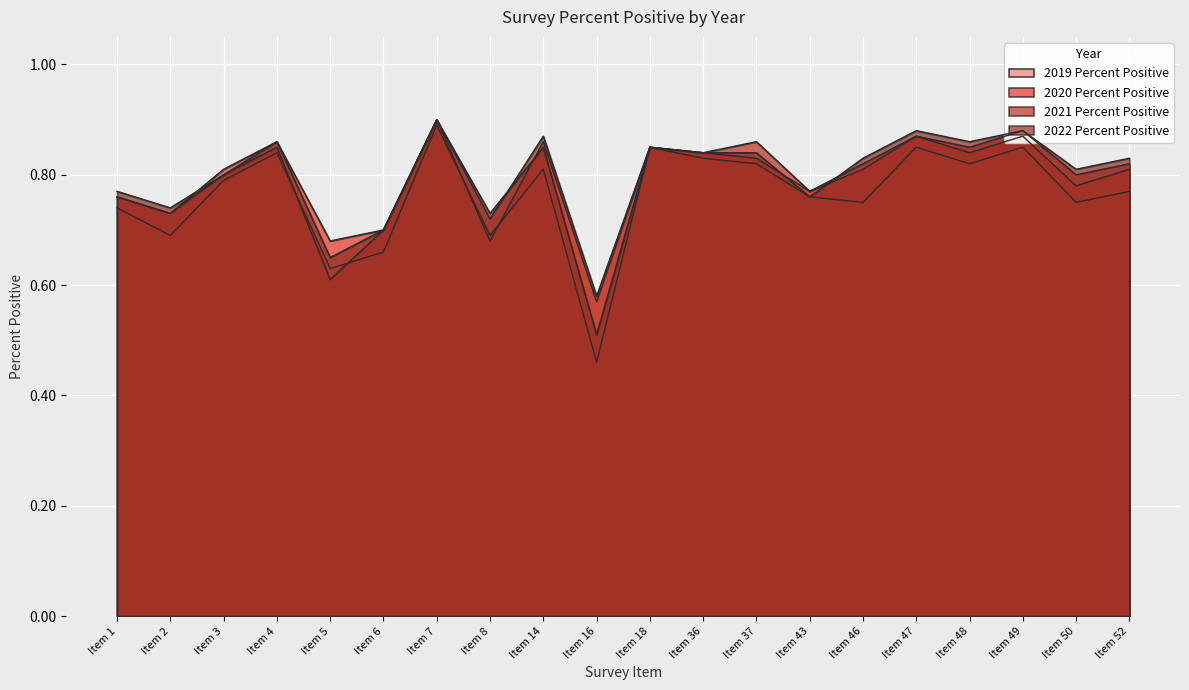

Which series ends up on top after the final intersection of 2022 Percent Positive and 2020 Percent Positive?

2022 Percent Positive